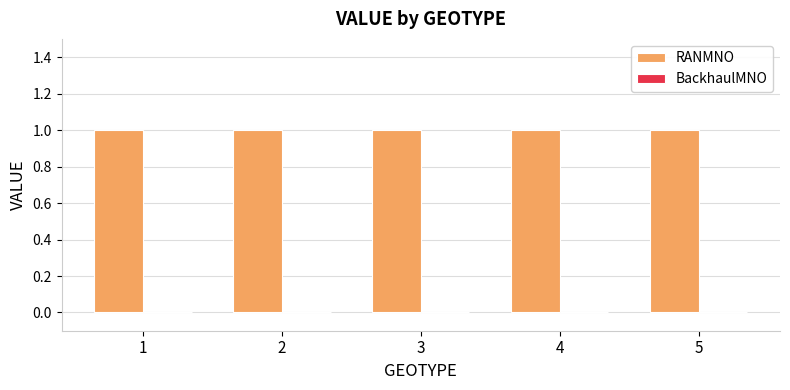

Where is BackhaulMNO nearest to the value 0?

1